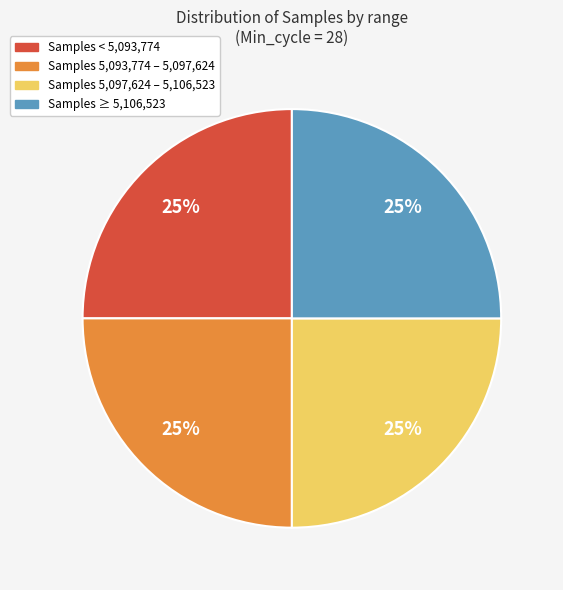

Does any single category account for the majority?

No